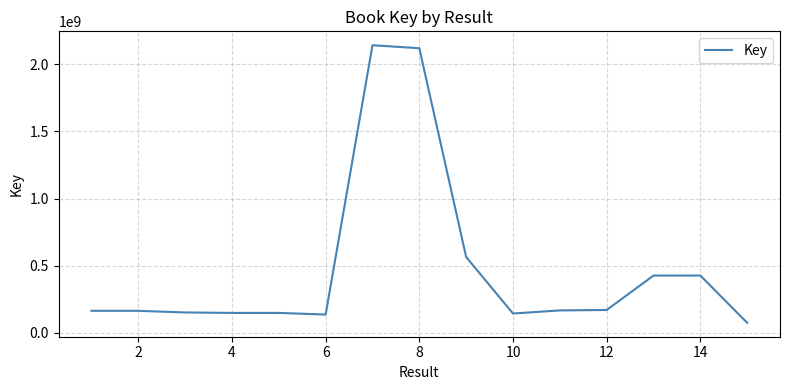

What is the greatest value displayed?

2142454281